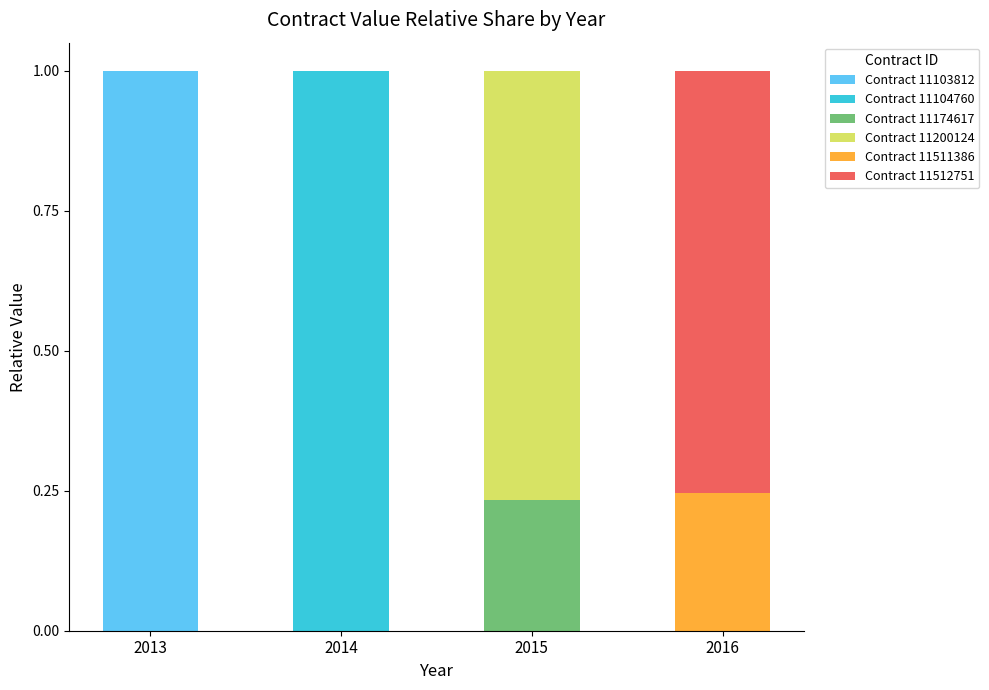

What is the total value across all series at 2016?

1.0